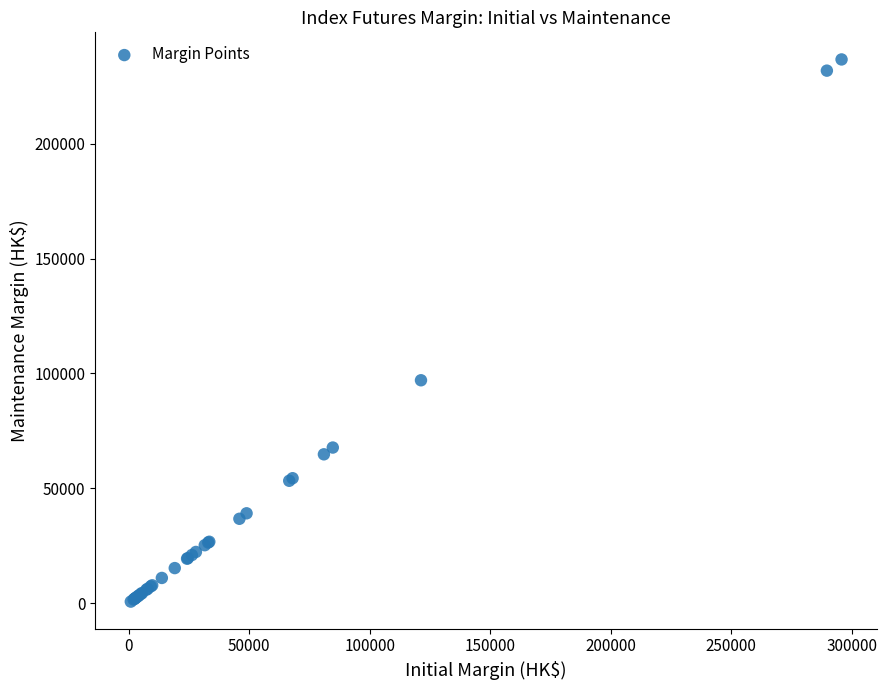

What Y value in the scatter plot is closest to 118674?

97036